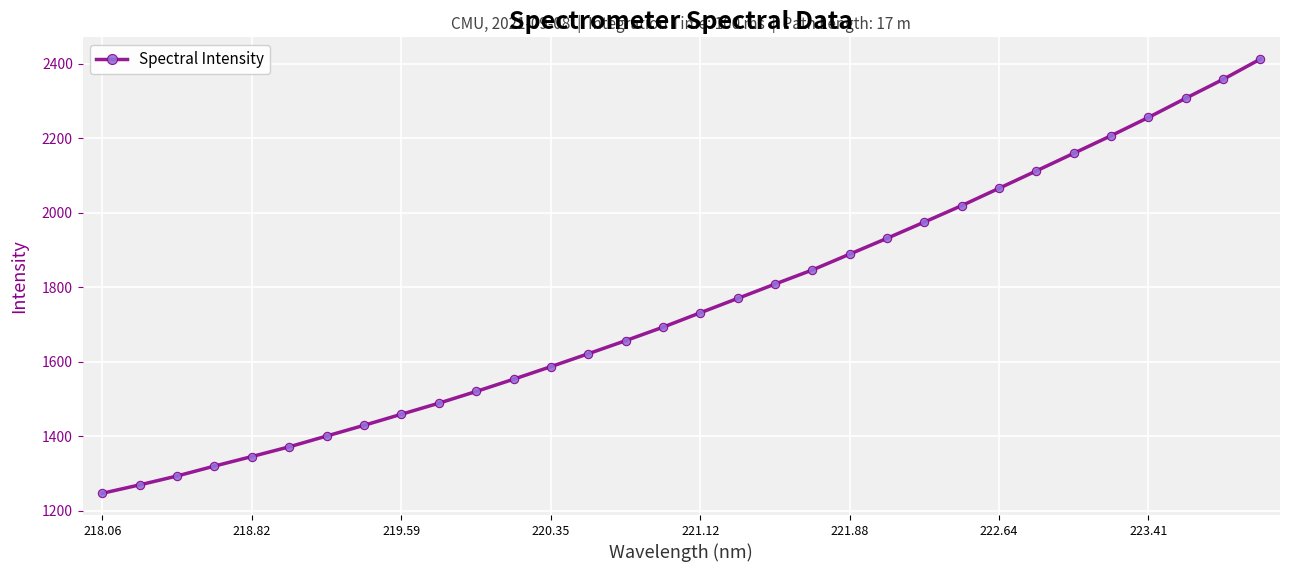

What is the minimum value shown in the chart?

1247.0